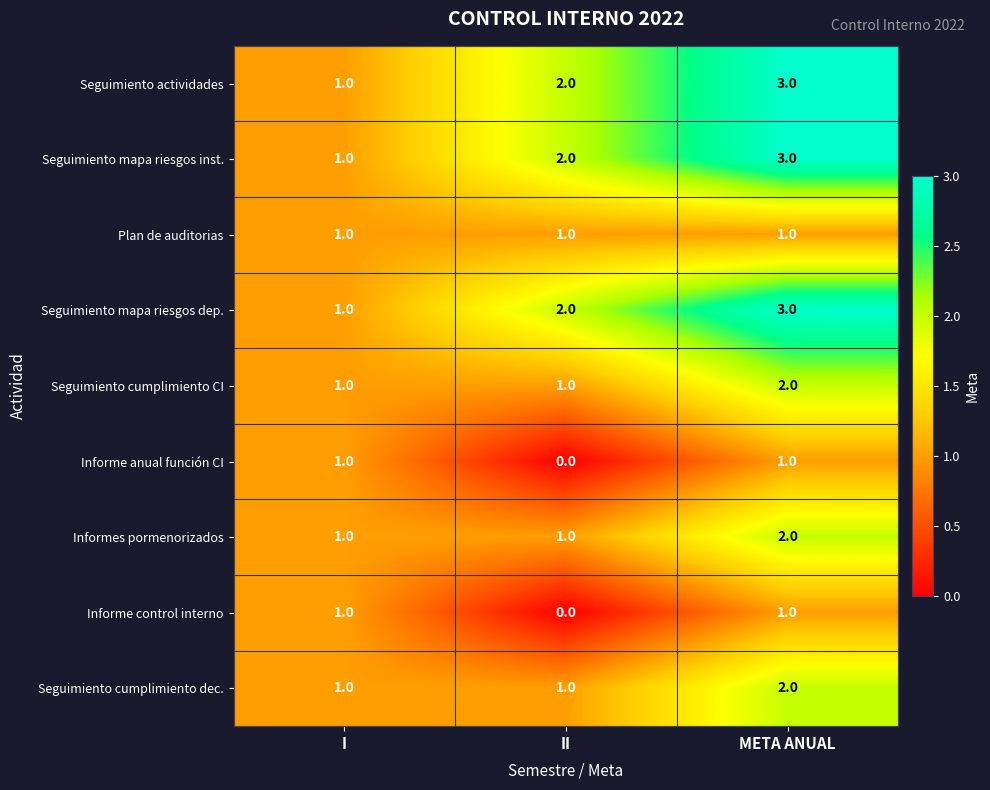

How many Seguimiento actividades values are between 1 and 3?

3